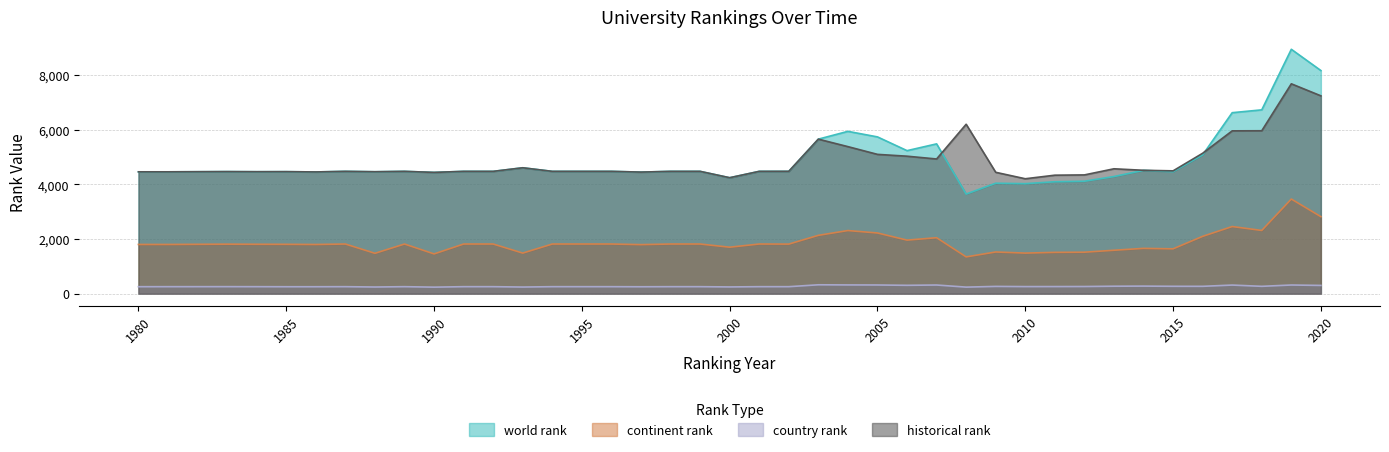

Which series changed the most between 1987 and 1997?

world rank